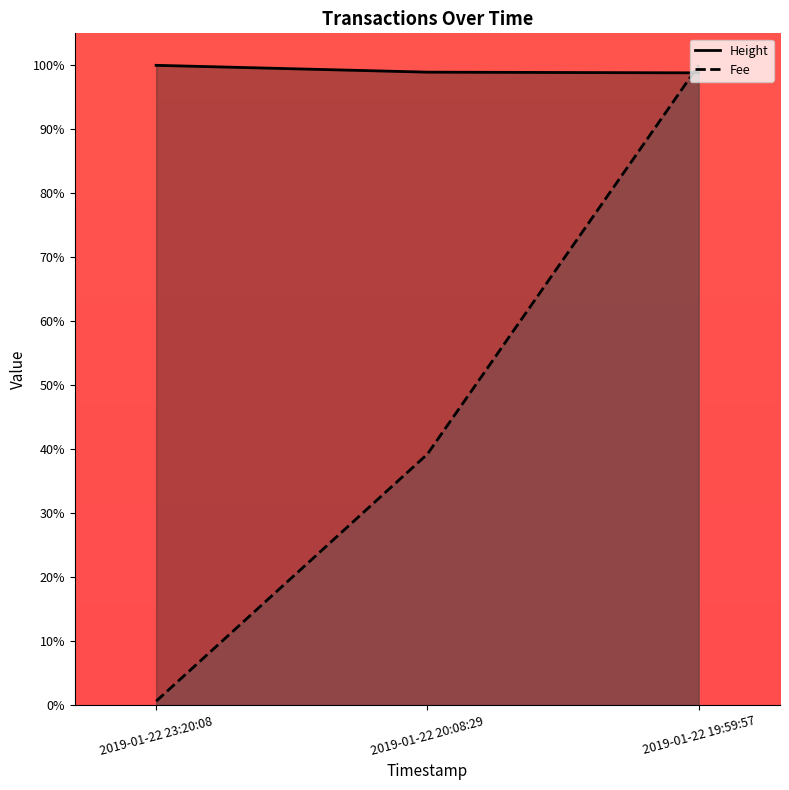

At how many categories does at least one series exceed 79?

3